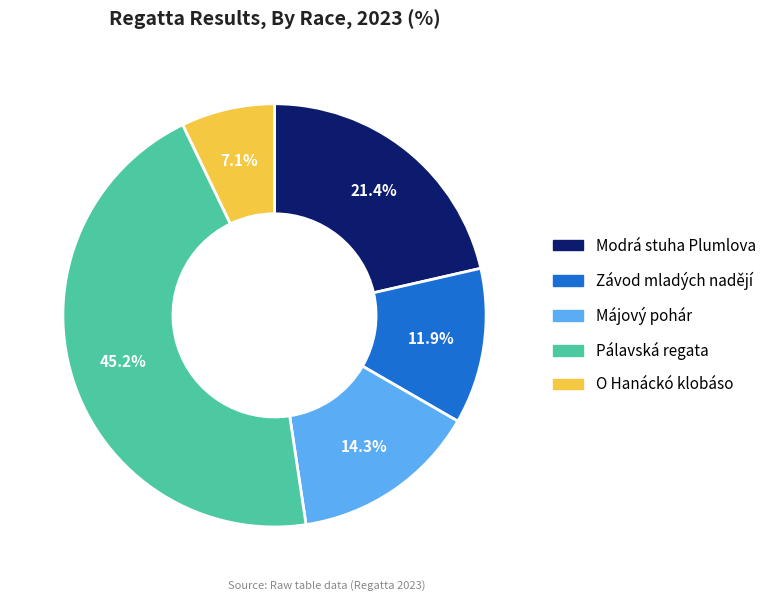

To the nearest percent, what is the difference between the O Hanáckó klobáso and Májový pohár slice percentages?

7%